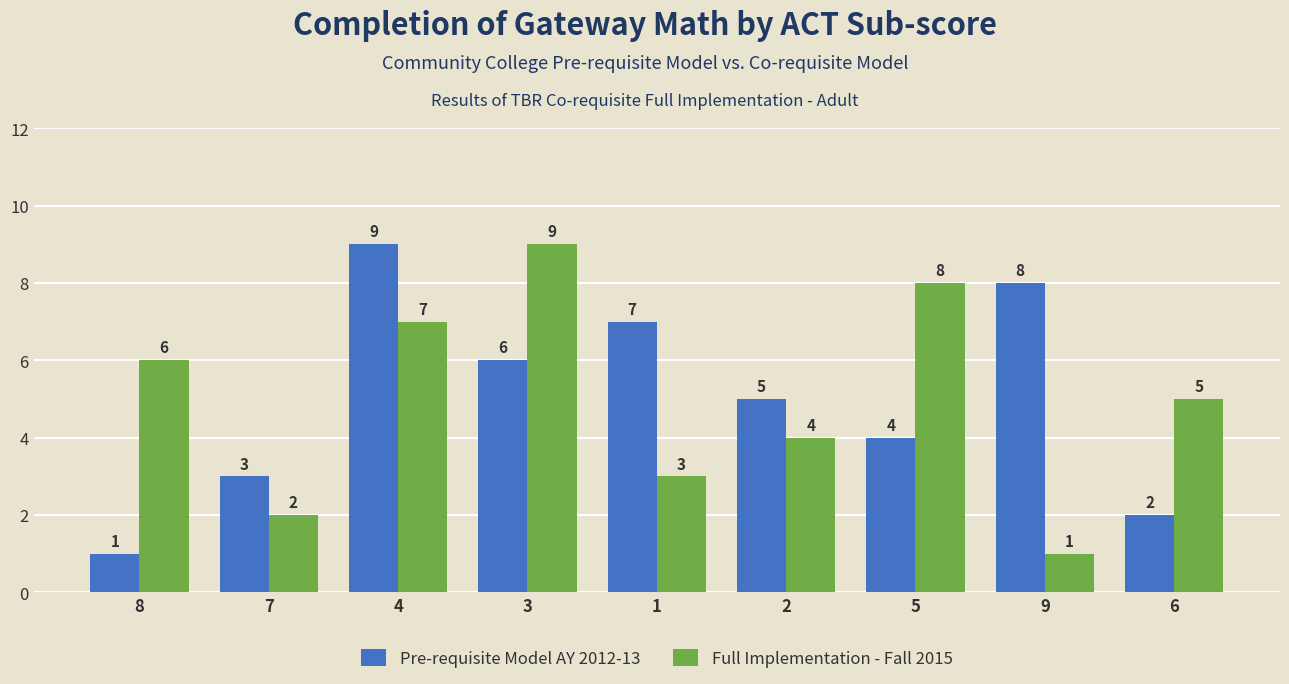

Which series changed the most between 7 and 6?

Full Implementation - Fall 2015